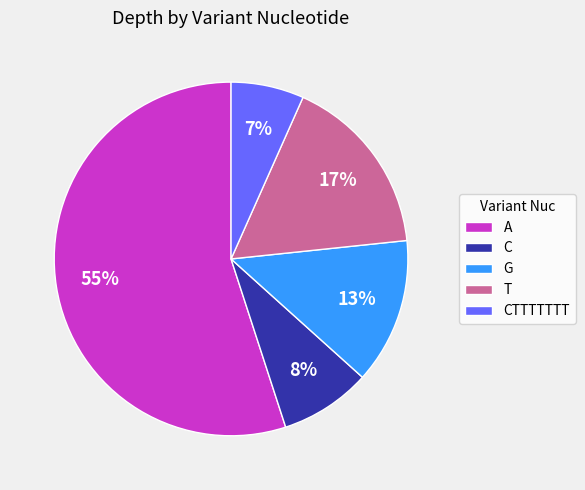

Is the sum of G and A greater than half?

Yes